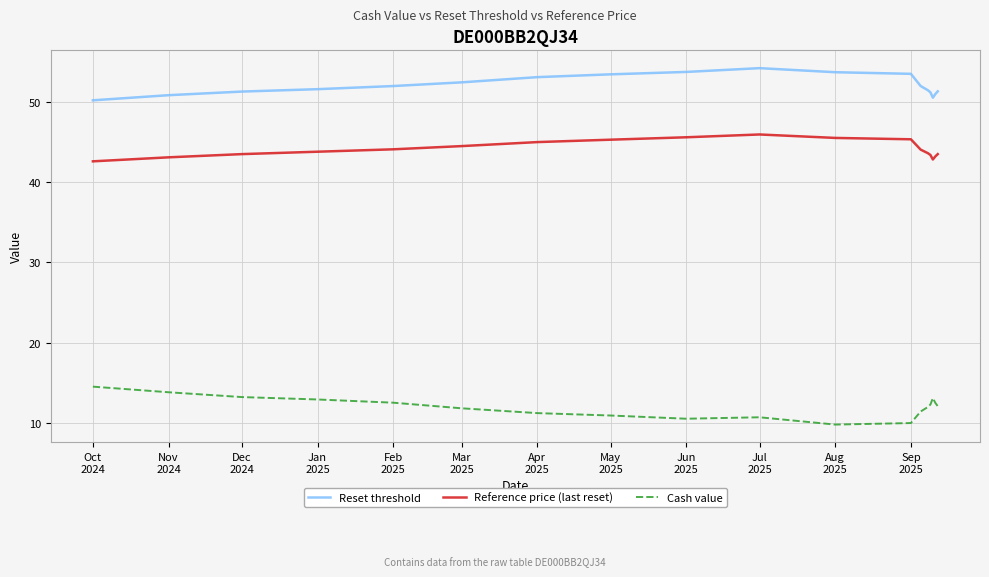

True or false: Reference price (last reset) and Cash value intersect in this chart.

False